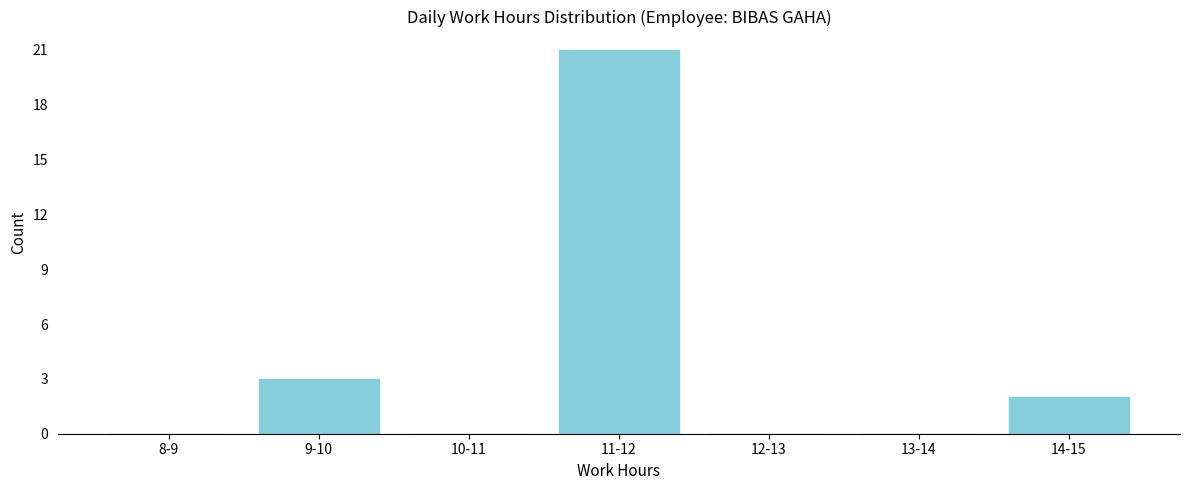

Reading left to right, transcribe all the data shown in this chart.

8-9=0	9-10=3	10-11=0	11-12=21	12-13=0	13-14=0	14-15=2